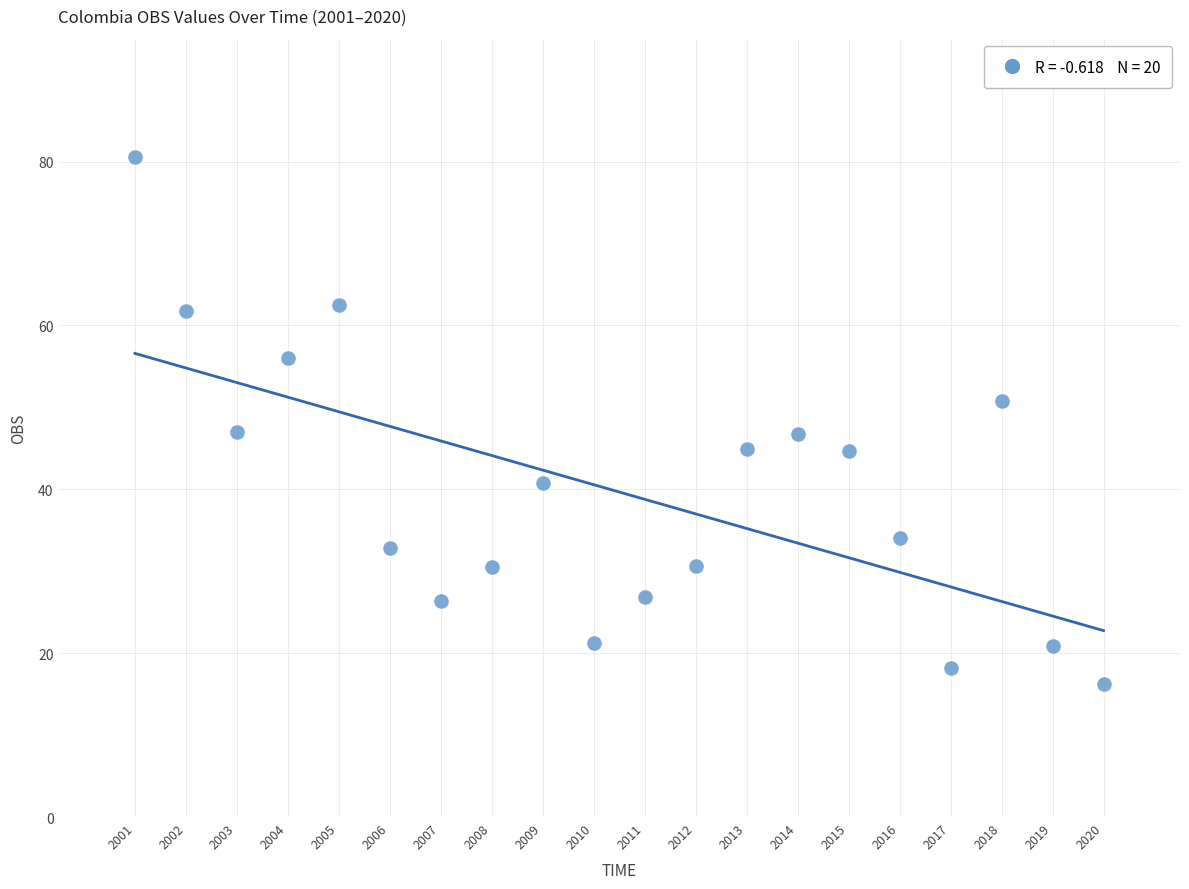

What is the range of X values (max minus min)?

19.0